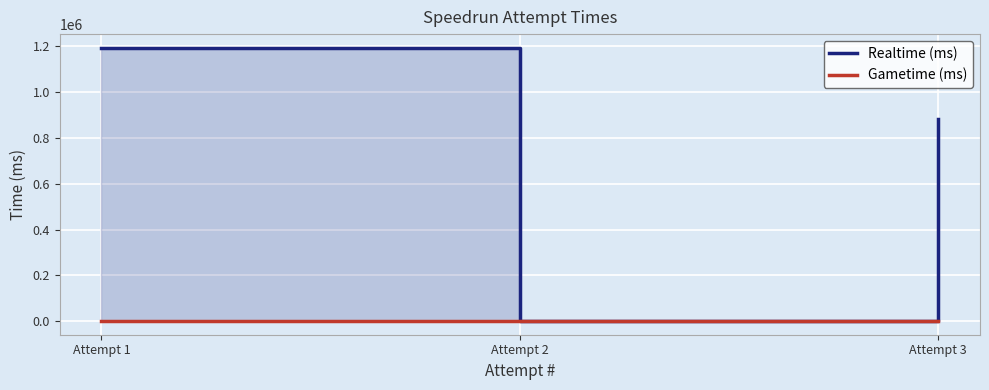

Between Attempt 2 and Attempt 3, which is larger?

Attempt 3